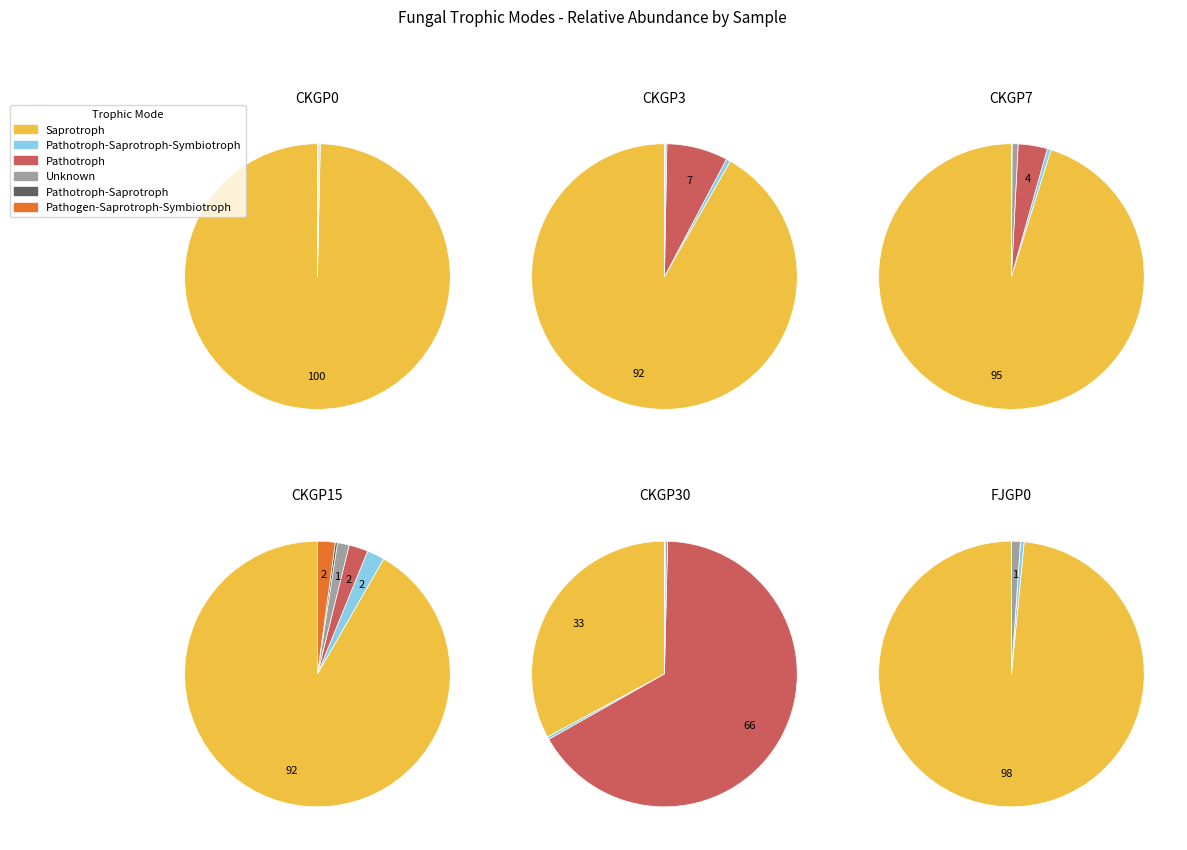

Does Saprotroph account for over 50% of the chart?

Yes